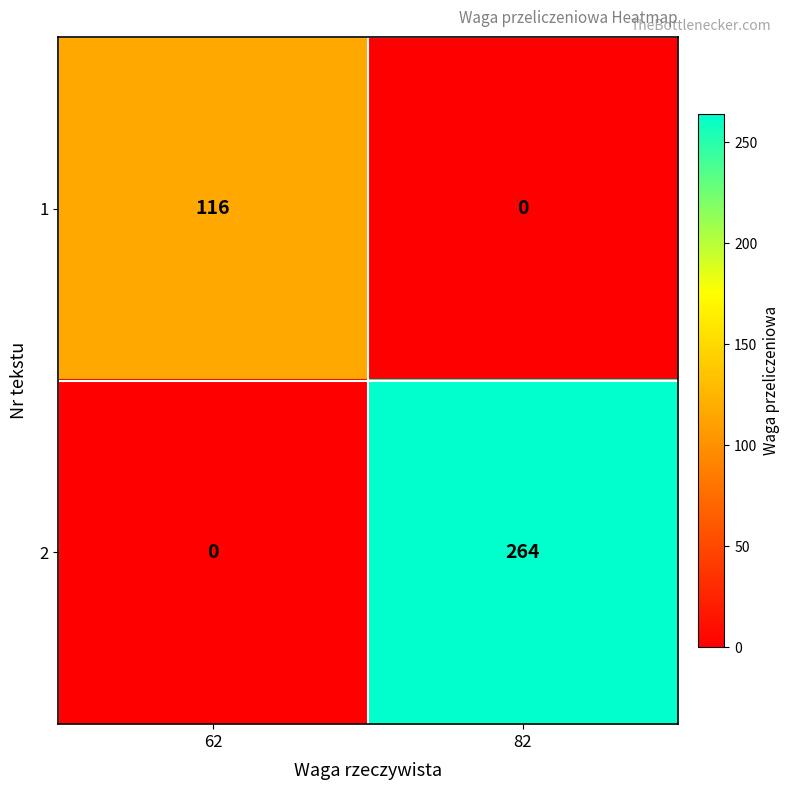

The value of 2 at 62 is -173. True or false?

False